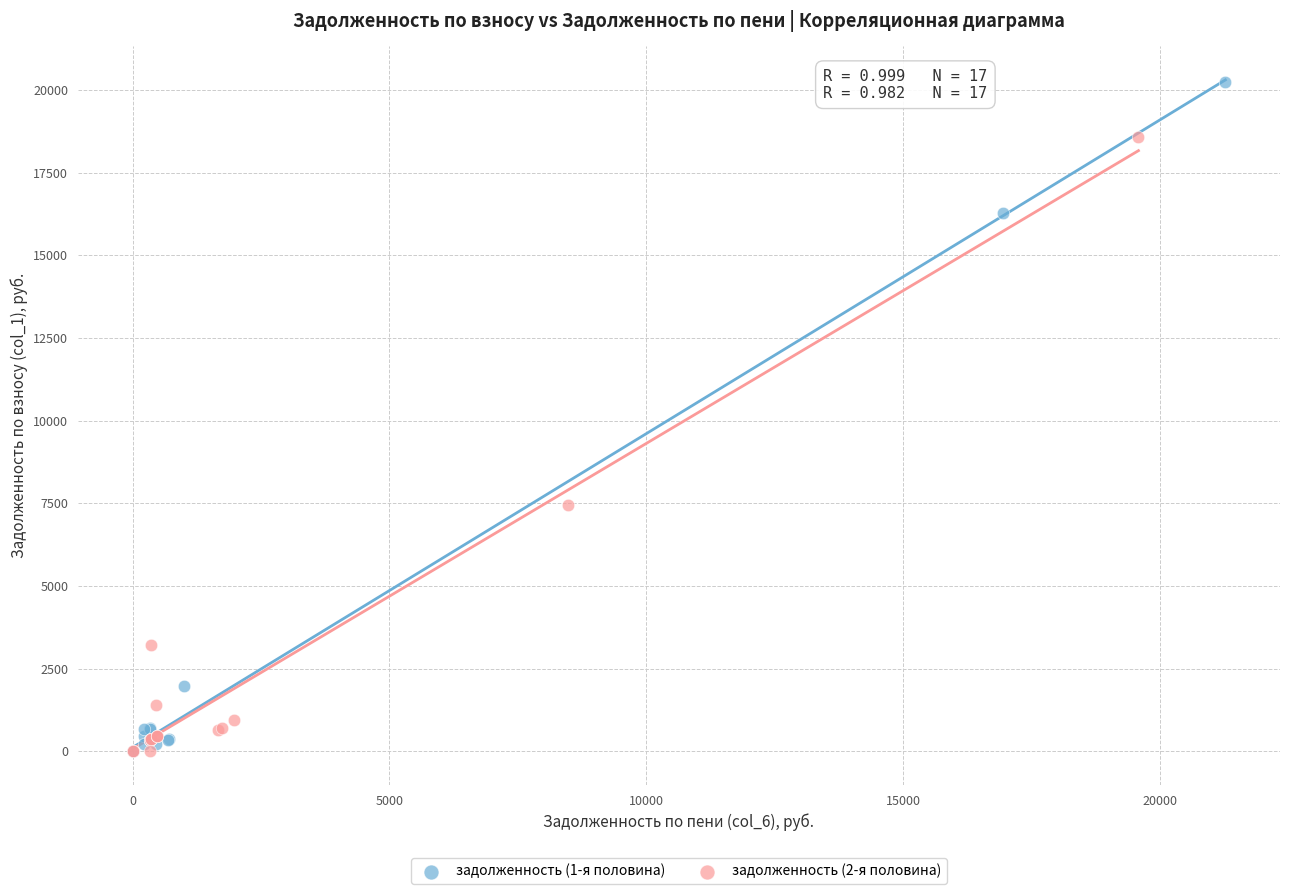

Which series reaches the maximum Y coordinate?

задолженность (1-я половина)